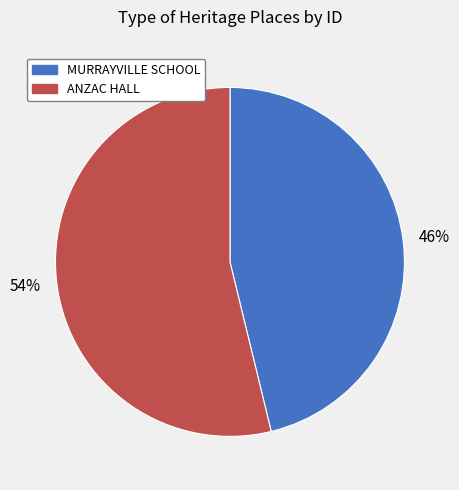

What is the smallest slice in the pie chart?

MURRAYVILLE SCHOOL